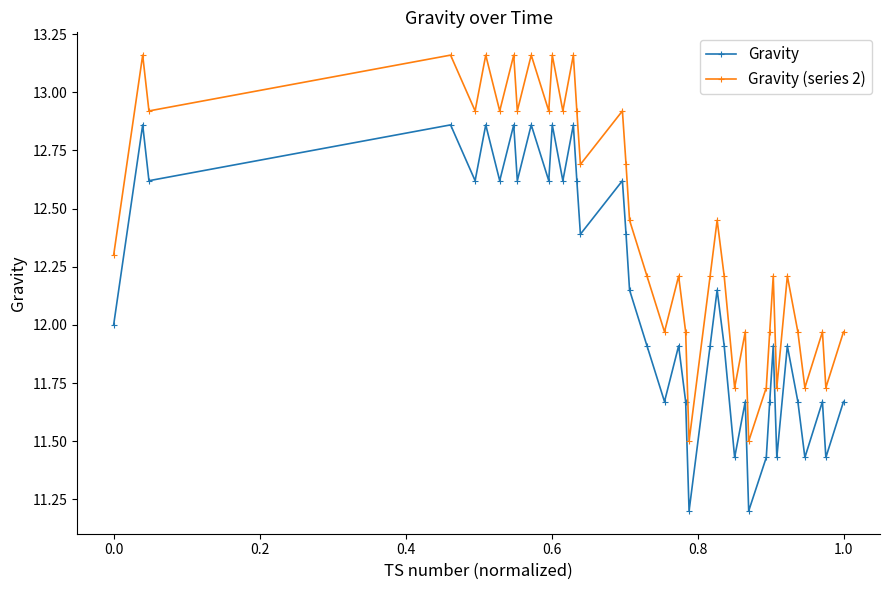

In Gravity, how many points are higher than both neighbors (excluding endpoints)?

14